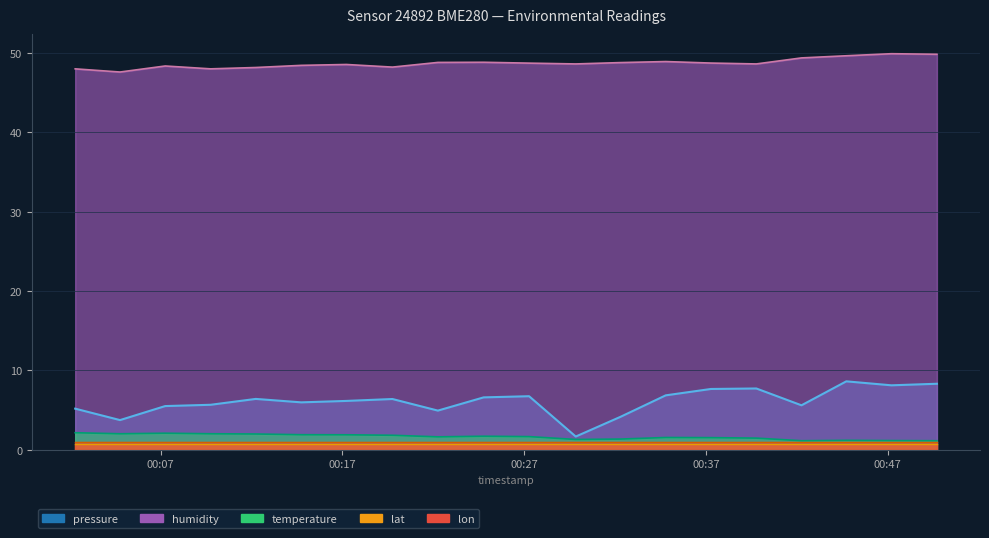

What is the maximum value for pressure?

8.6